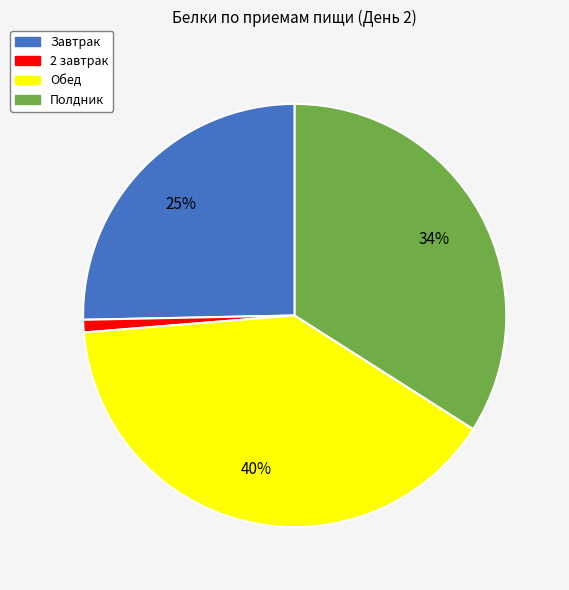

Rank the categories by value from highest to lowest.

Обед, Полдник, Завтрак, 2 завтрак